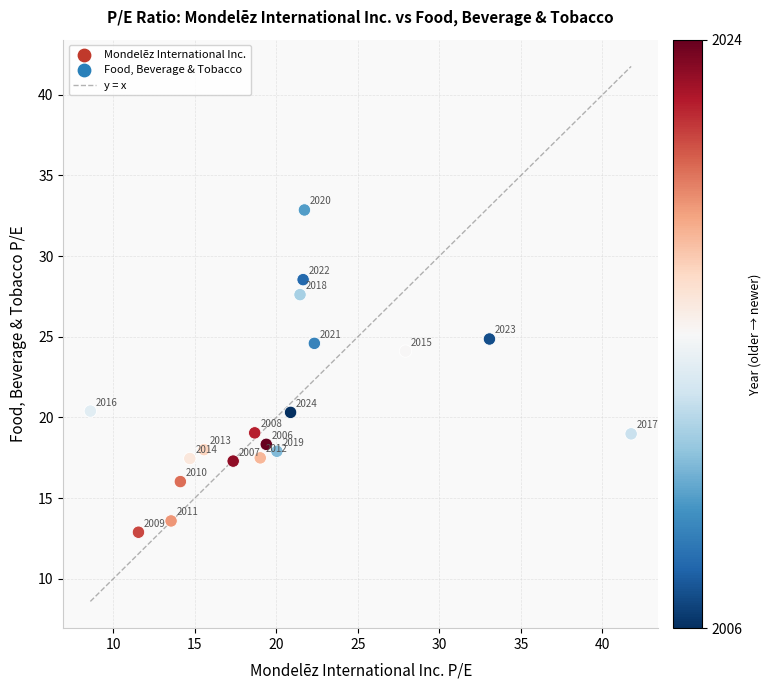

What is the range of Y values (max minus min)?

20.0